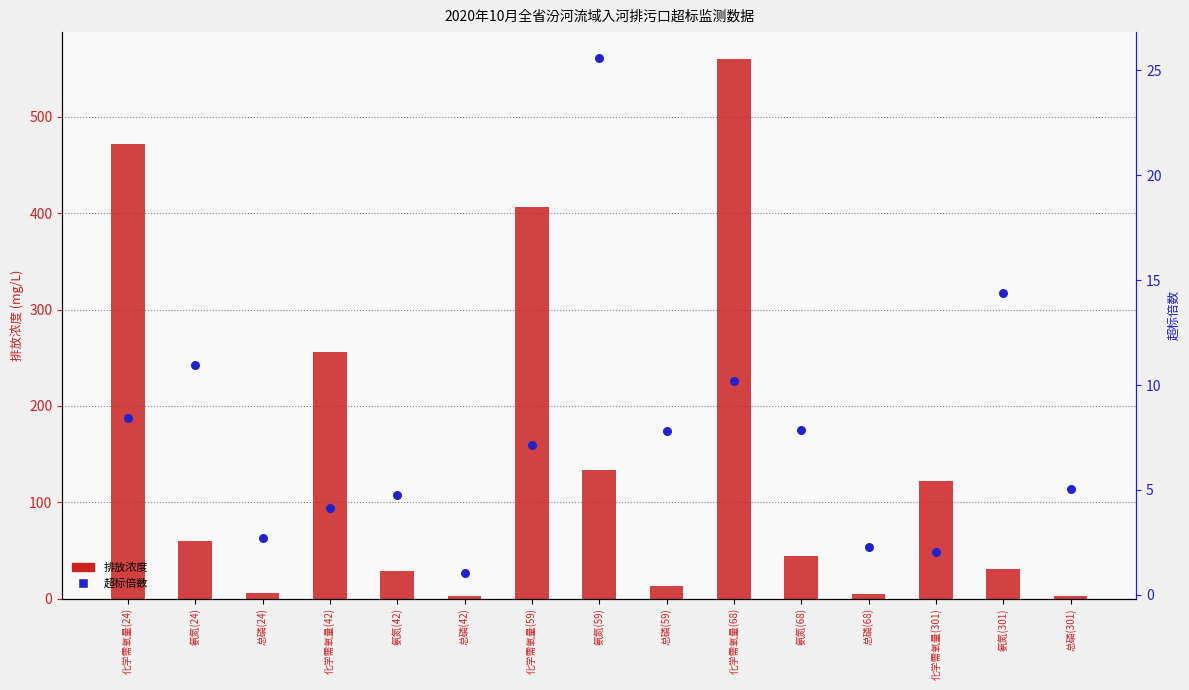

What are all the series names shown in the legend?

排放浓度, 超标倍数